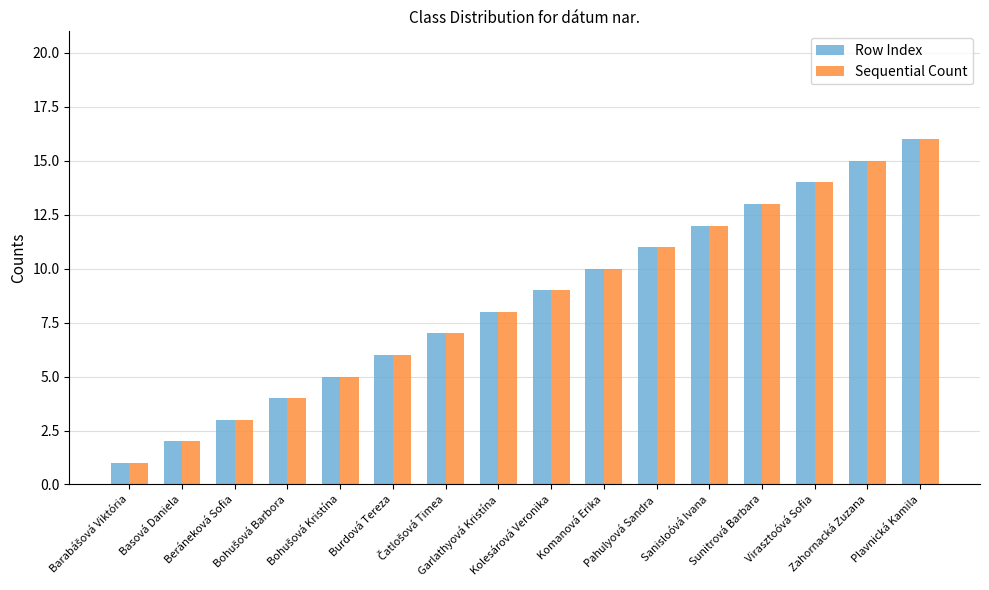

What is the lowest value of the Sequential Count series?

1